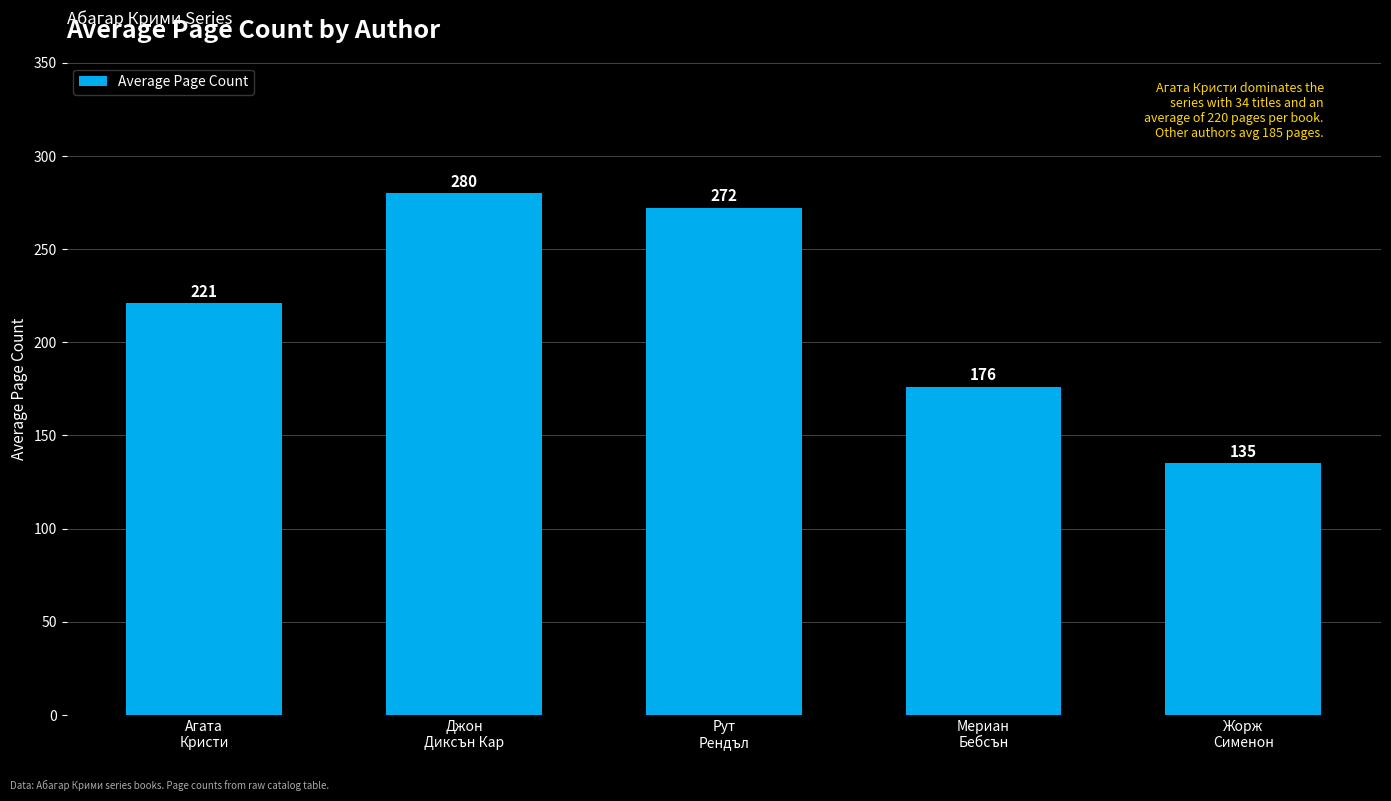

Are the bars grouped side by side (vs. stacked)?

No